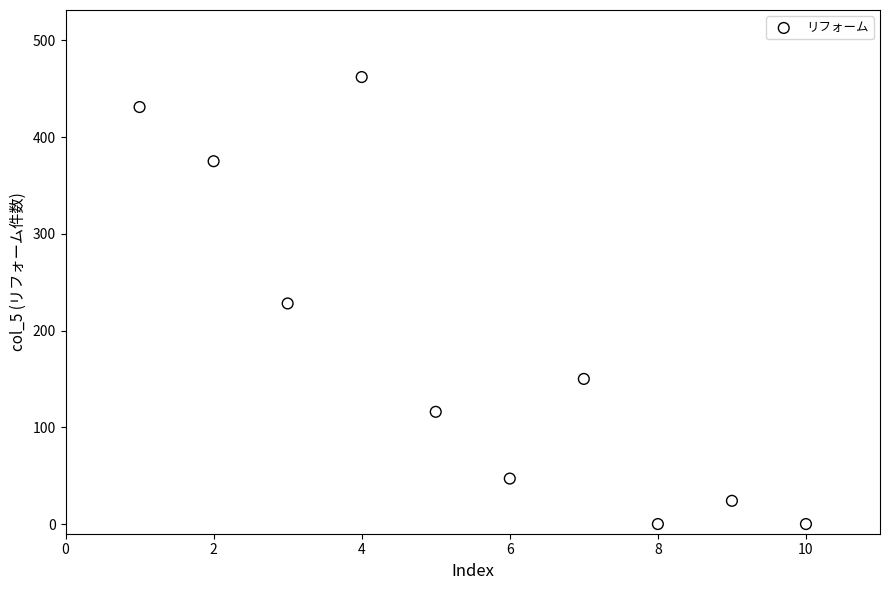

What is the average Y value?

183